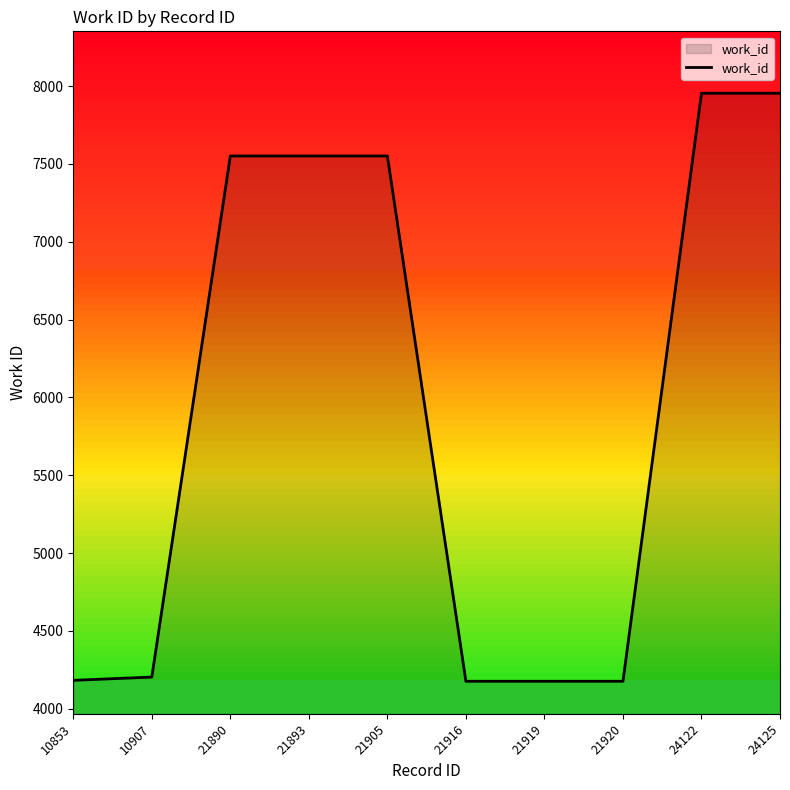

What is the average value?

5948